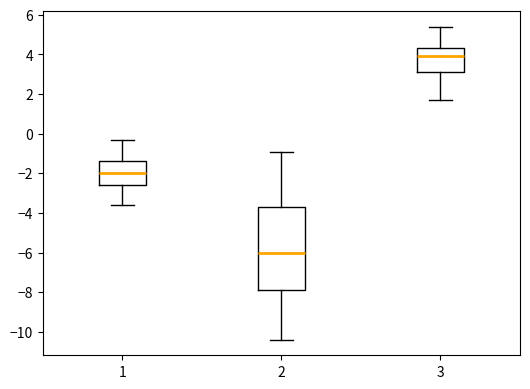

Which box has the lowest median line?

2